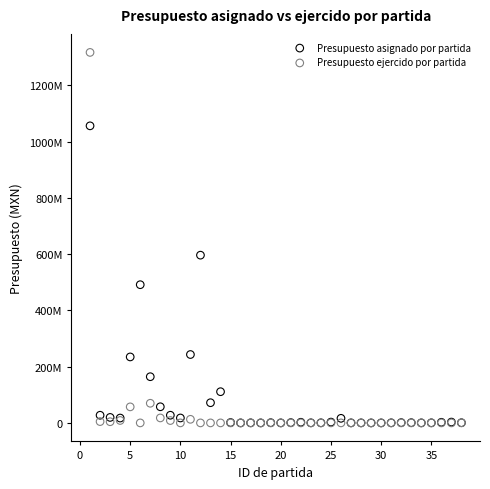

What are all the series names shown in the legend?

Presupuesto asignado por partida, Presupuesto ejercido por partida